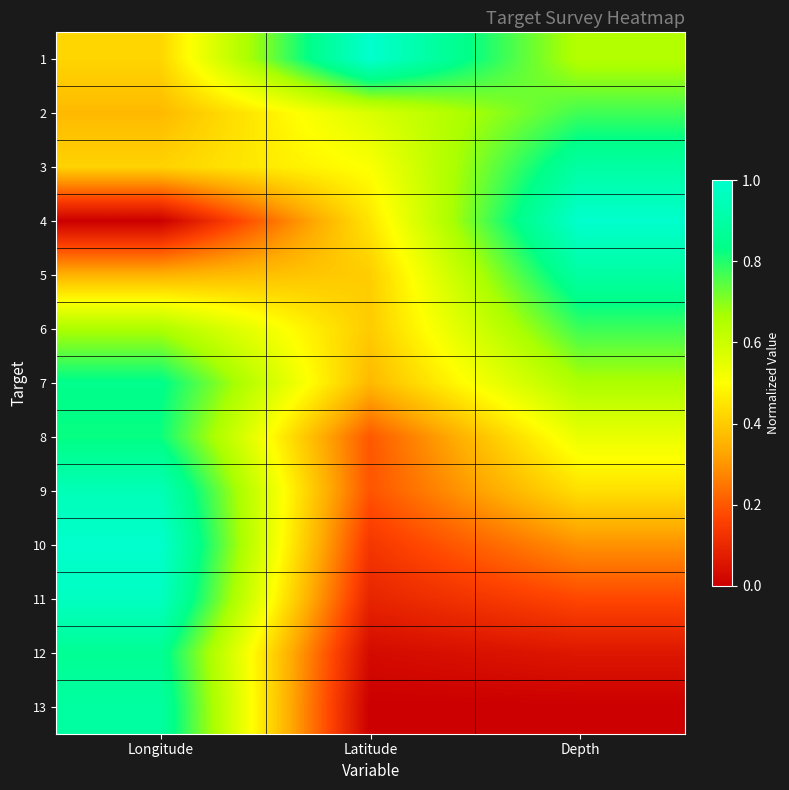

What is the spread (max minus min) of values at Depth?

1.0